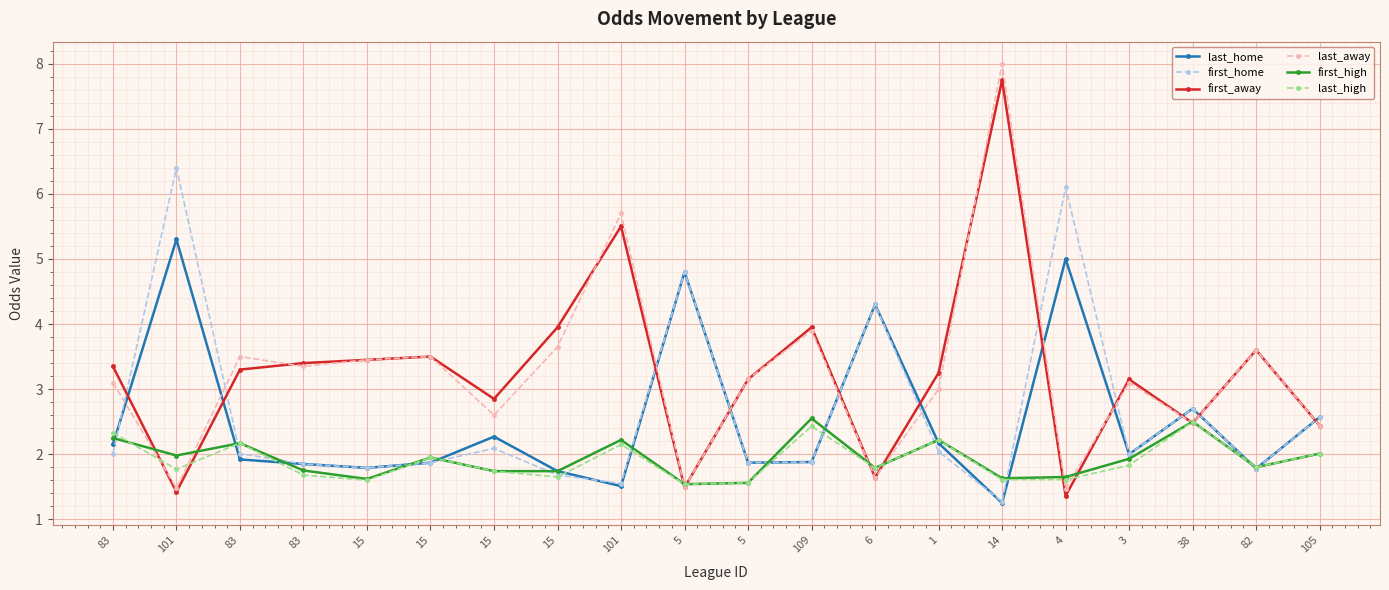

How many data points does each series have?

20